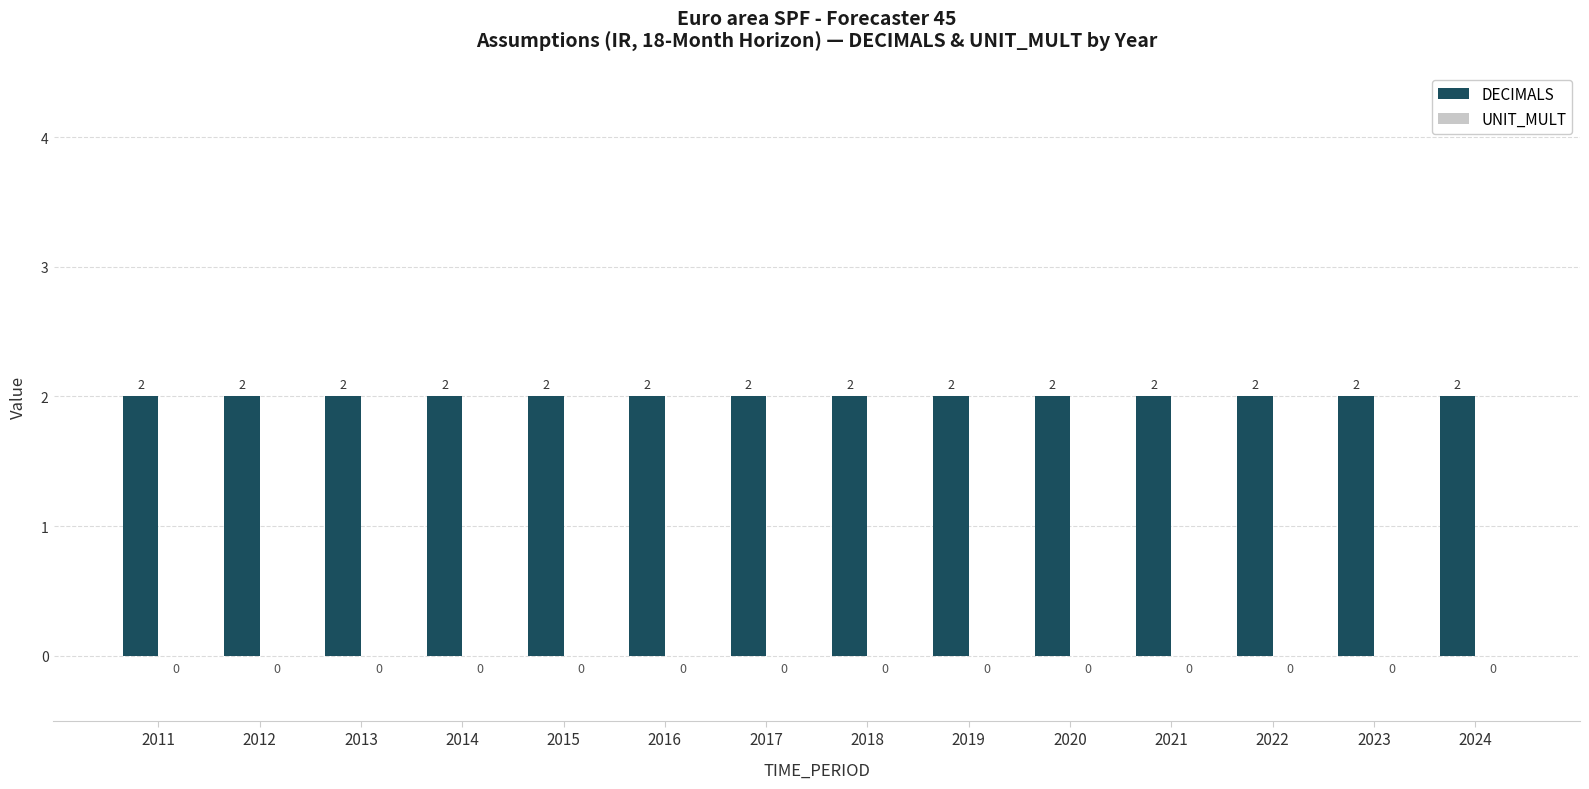

Which series has the largest range (max minus min)?

DECIMALS